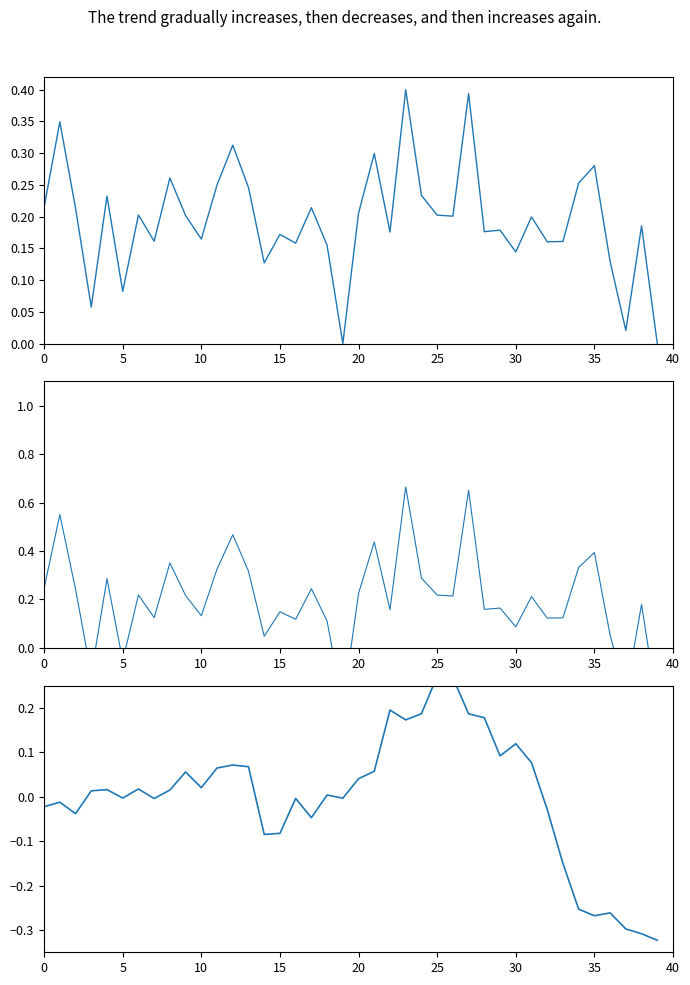

What is the greatest value displayed?

0.7